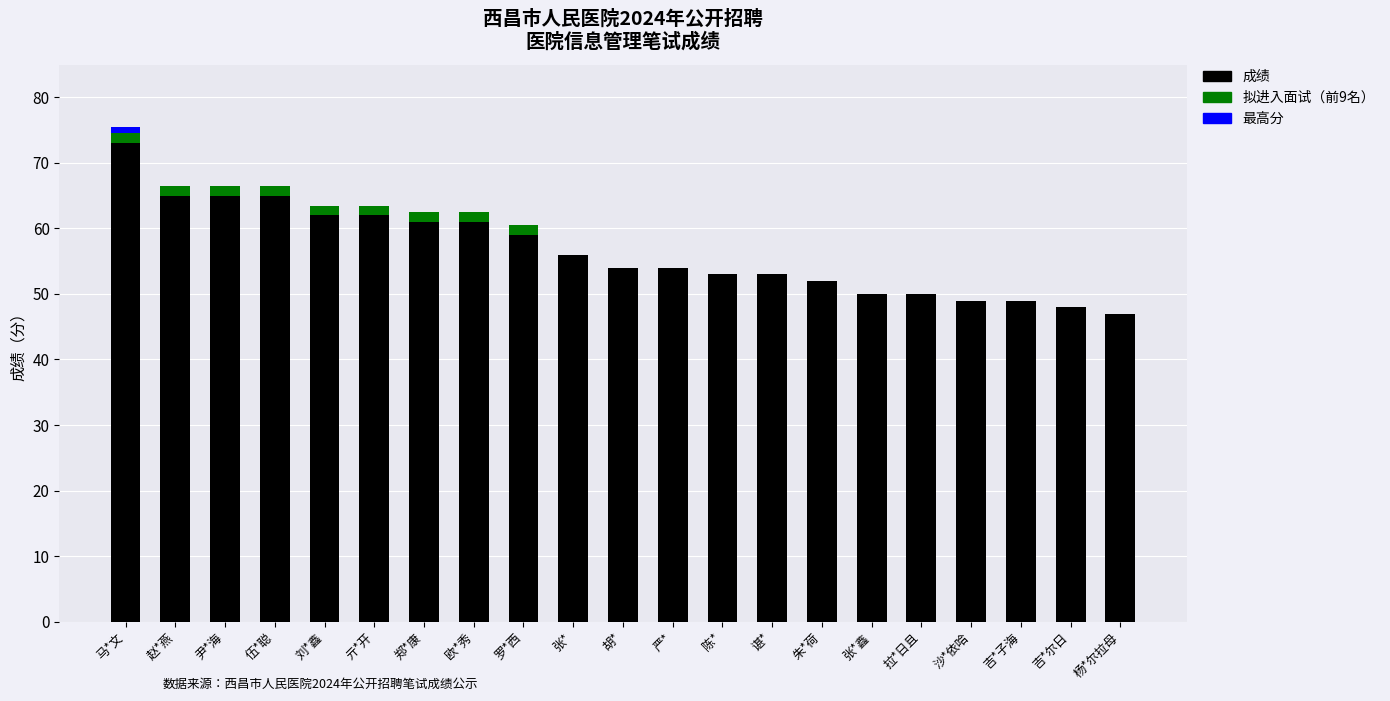

At which category is the sum across all series the highest?

马*文